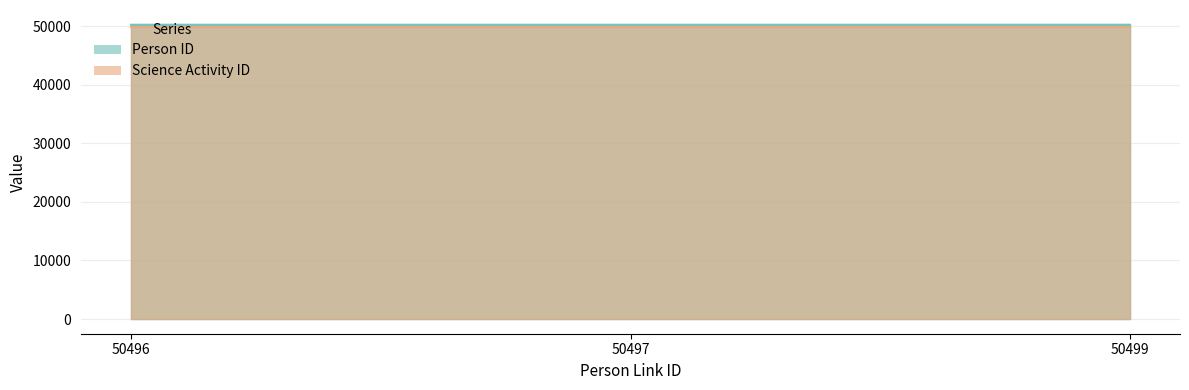

What is the change in value from 50496 to 50499?

+2